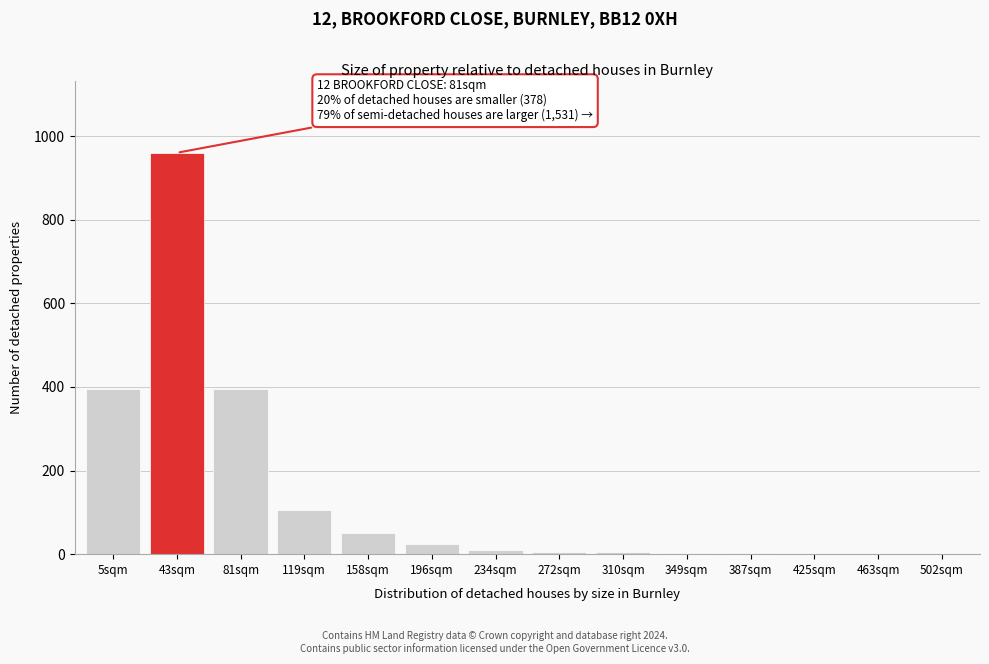

What is the change in value from 5sqm to 196sqm?

-370